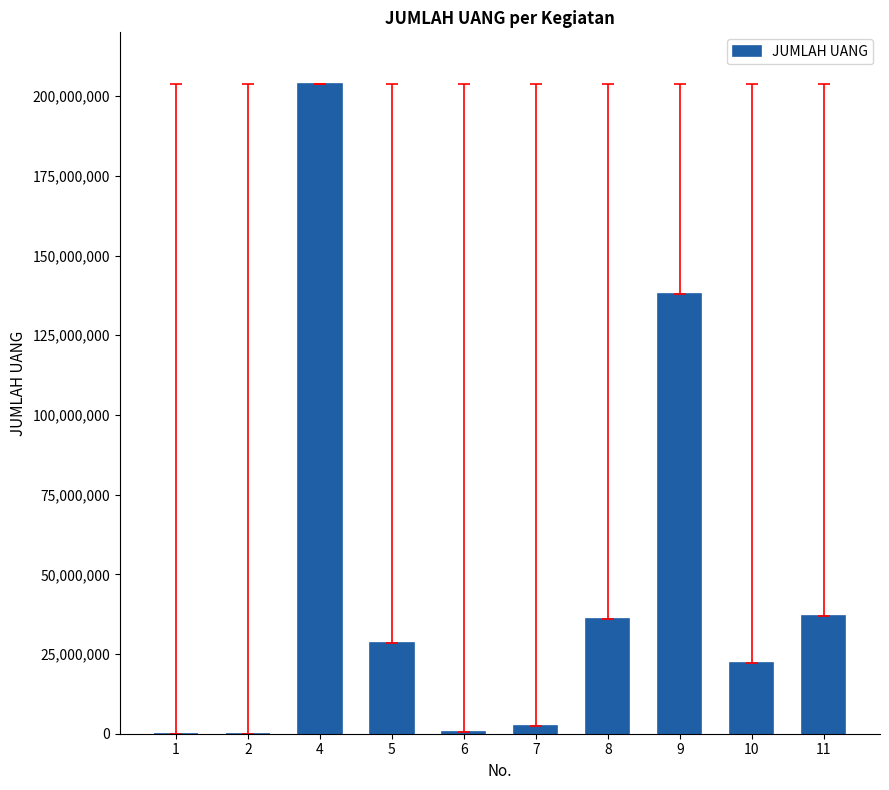

Count the number of data series in this chart.

1